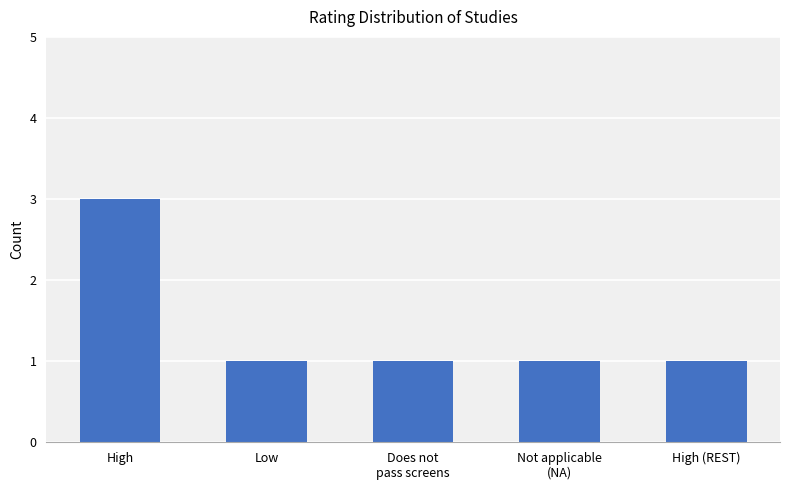

What is the maximum value shown in the chart?

3